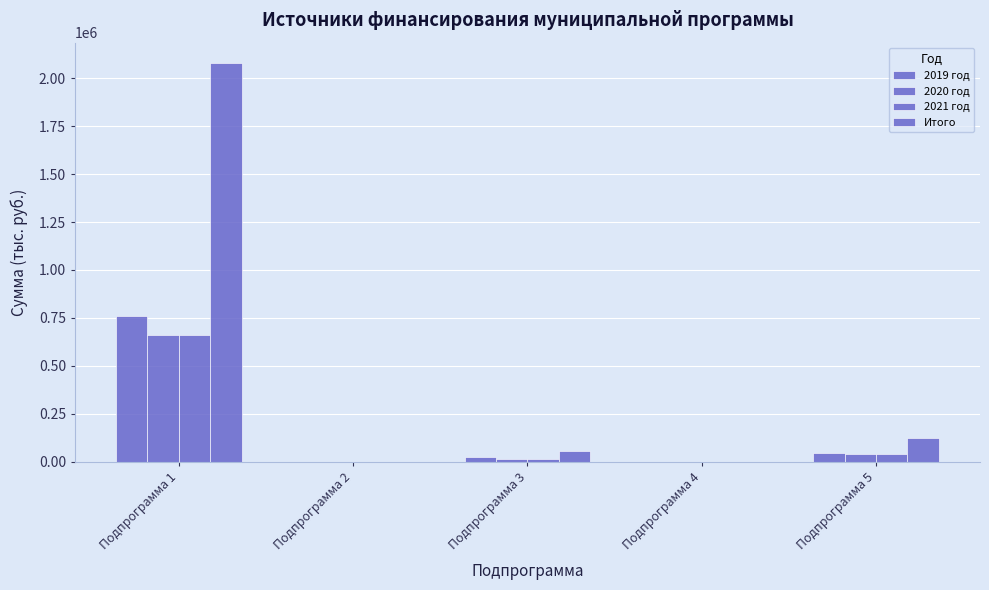

What is the greatest value displayed?

2081073.6